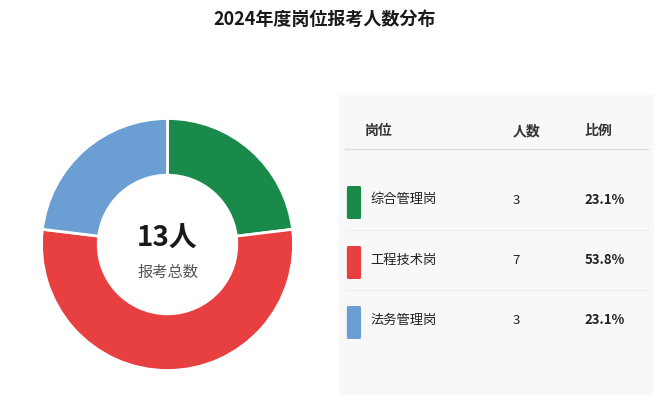

Does any single category account for the majority?

Yes